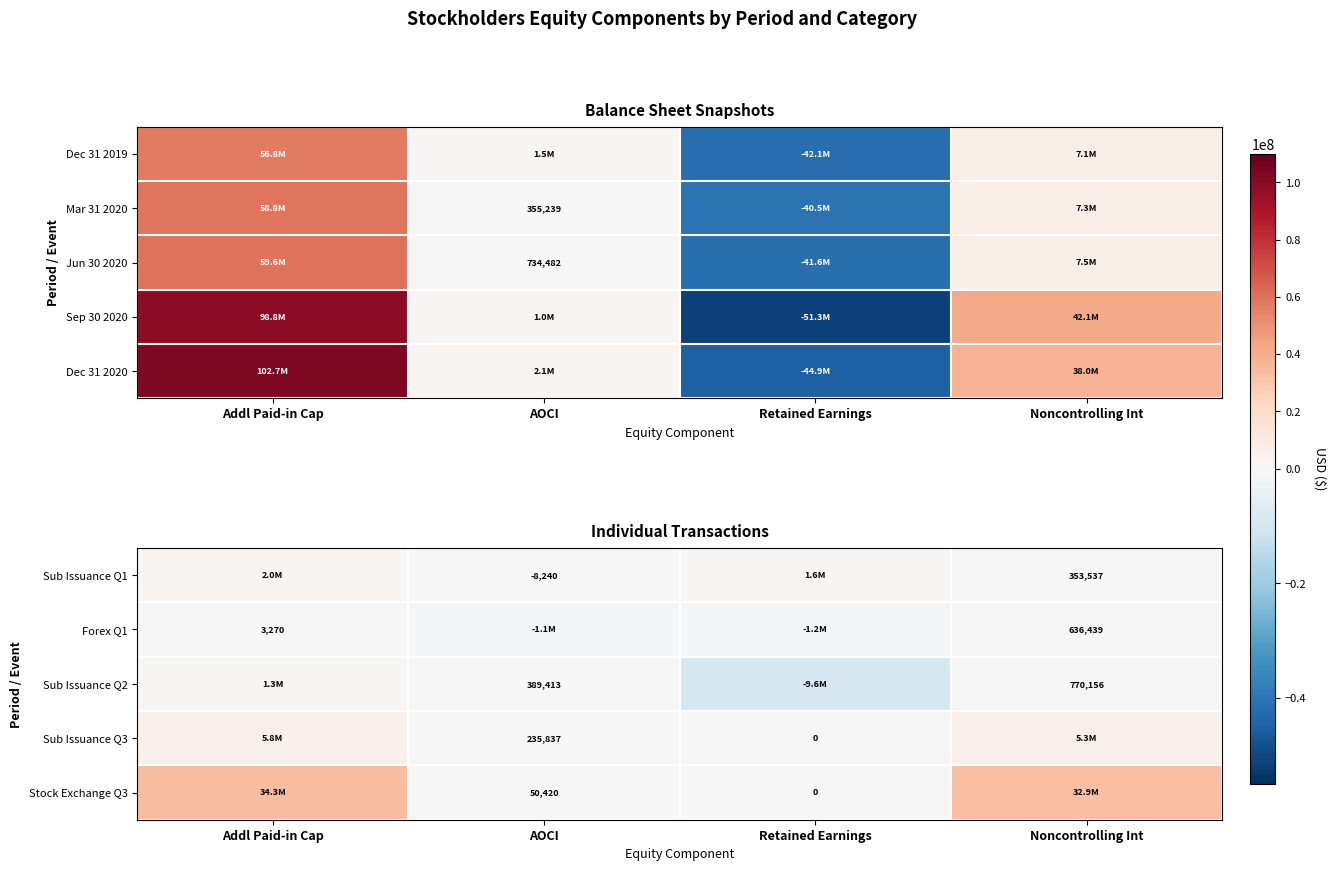

The value of Sub Issuance Q1 at AOCI is -14093. True or false?

False